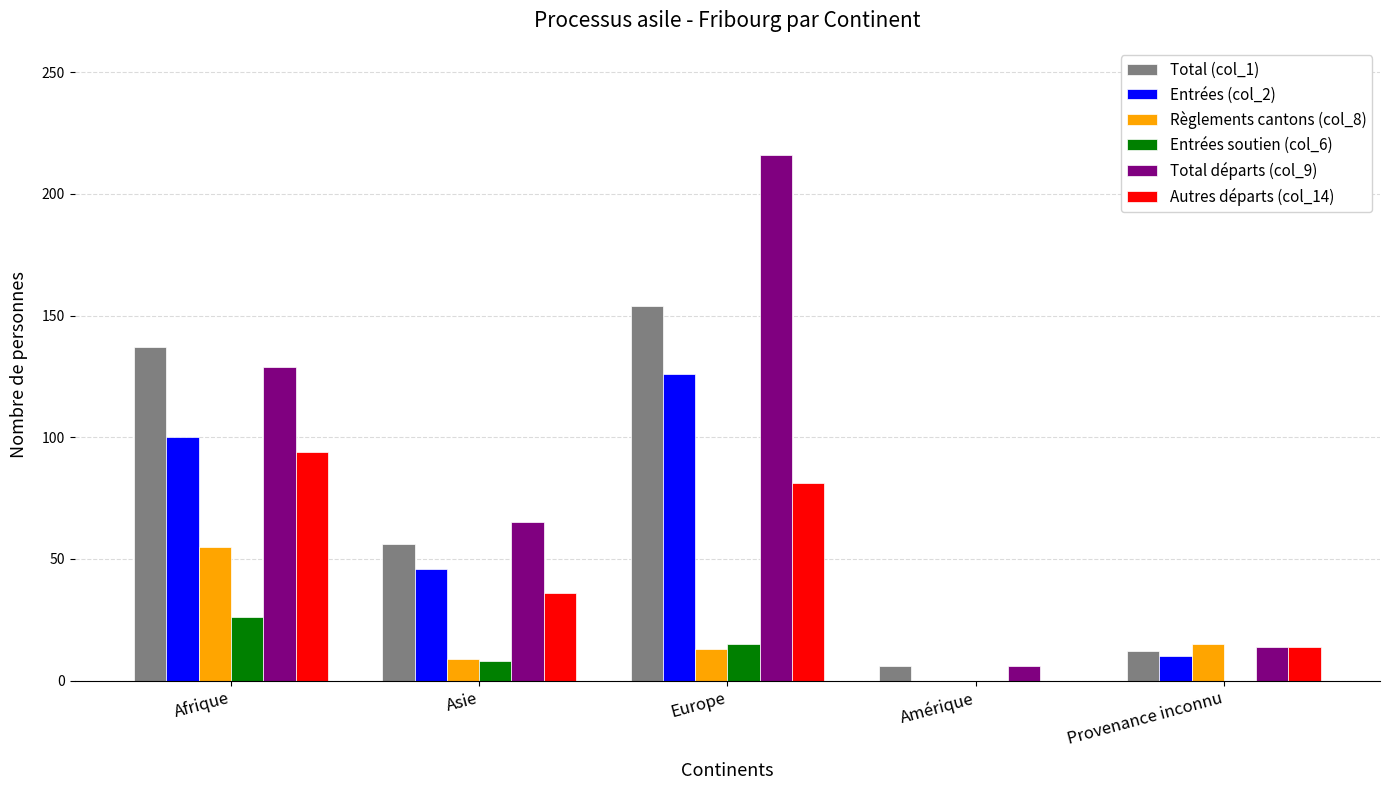

What are all the series names shown in the legend?

Total (col_1), Entrées (col_2), Règlements cantons (col_8), Entrées soutien (col_6), Total départs (col_9), Autres départs (col_14)